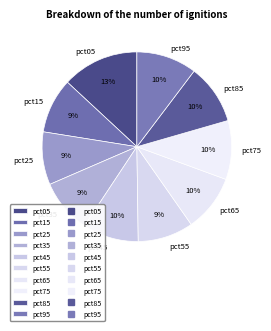

To the nearest percent, what percentage of the pie is pct75?

10%